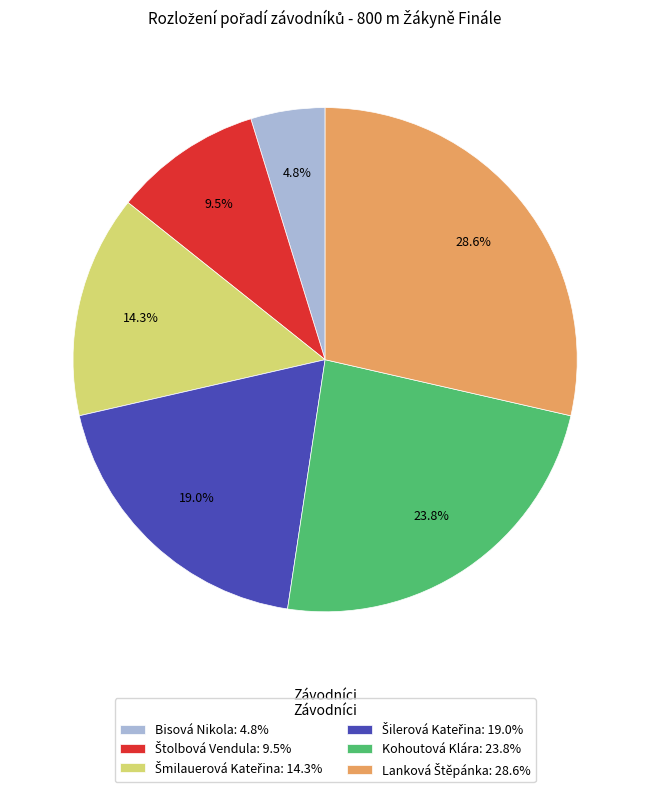

How much of the chart is everything except Kohoutová Klára: 23.8%?

76.2%